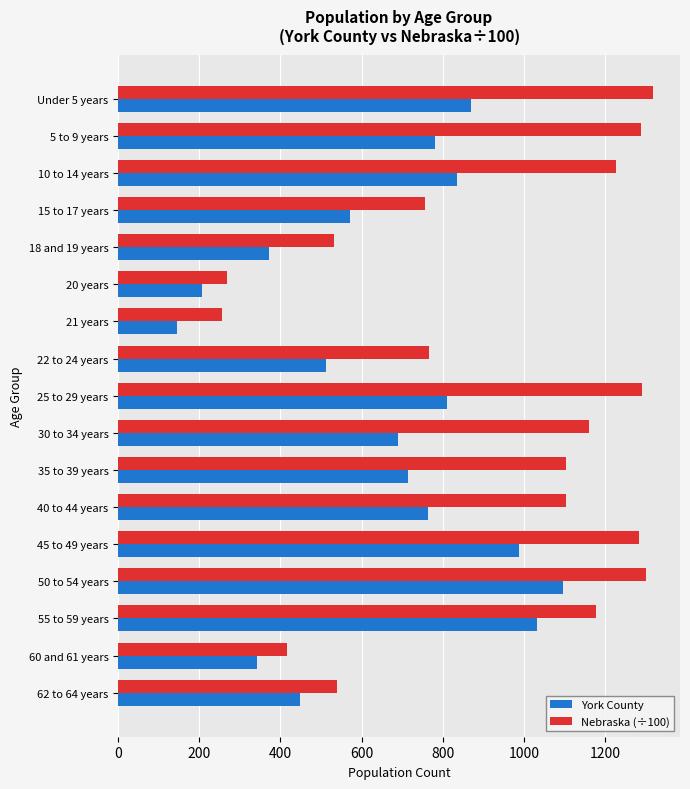

What is the sum of all Nebraska (÷100) values?

15796.6